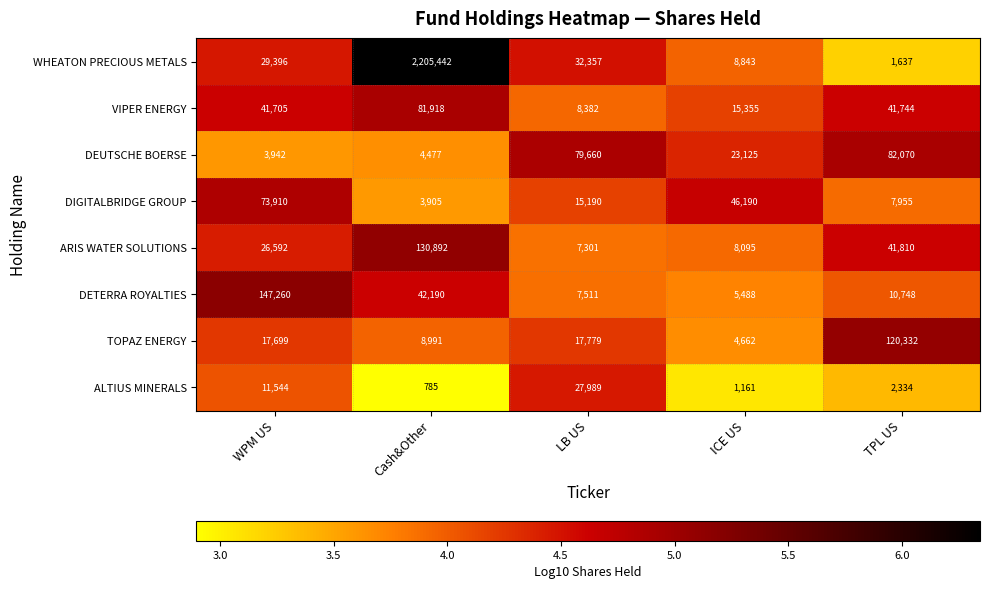

How many distinct data groups are displayed?

8